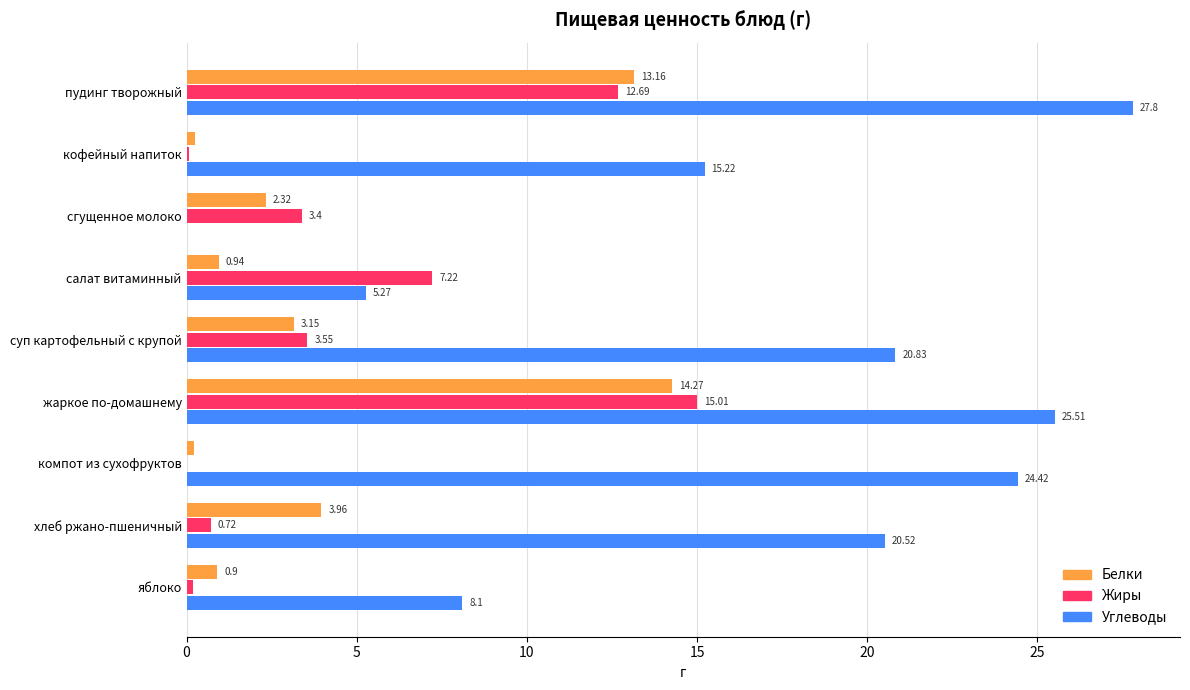

Which category has the highest value in the Углеводы series?

пудинг творожный